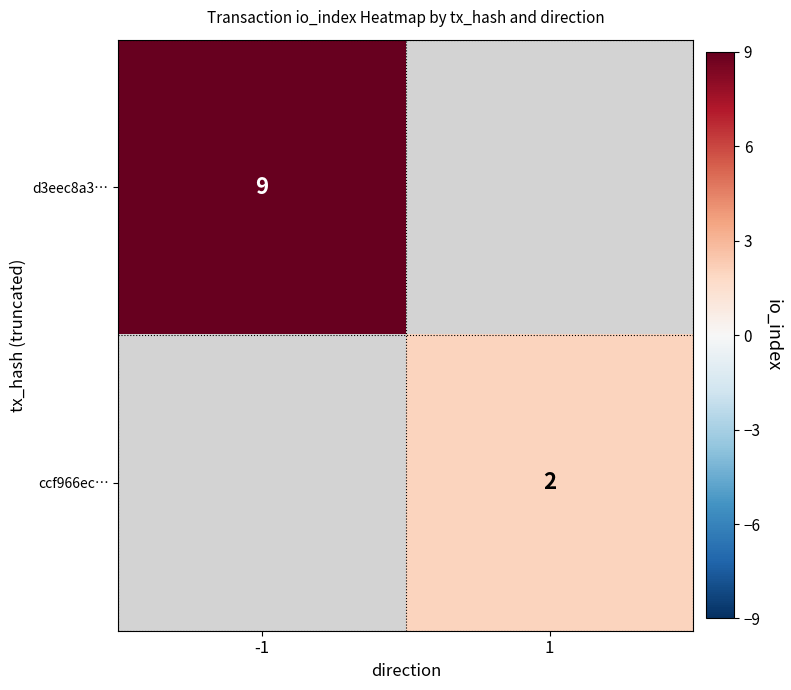

Is the value of ccf966ec… at 1 greater than the value of d3eec8a3… at -1?

No